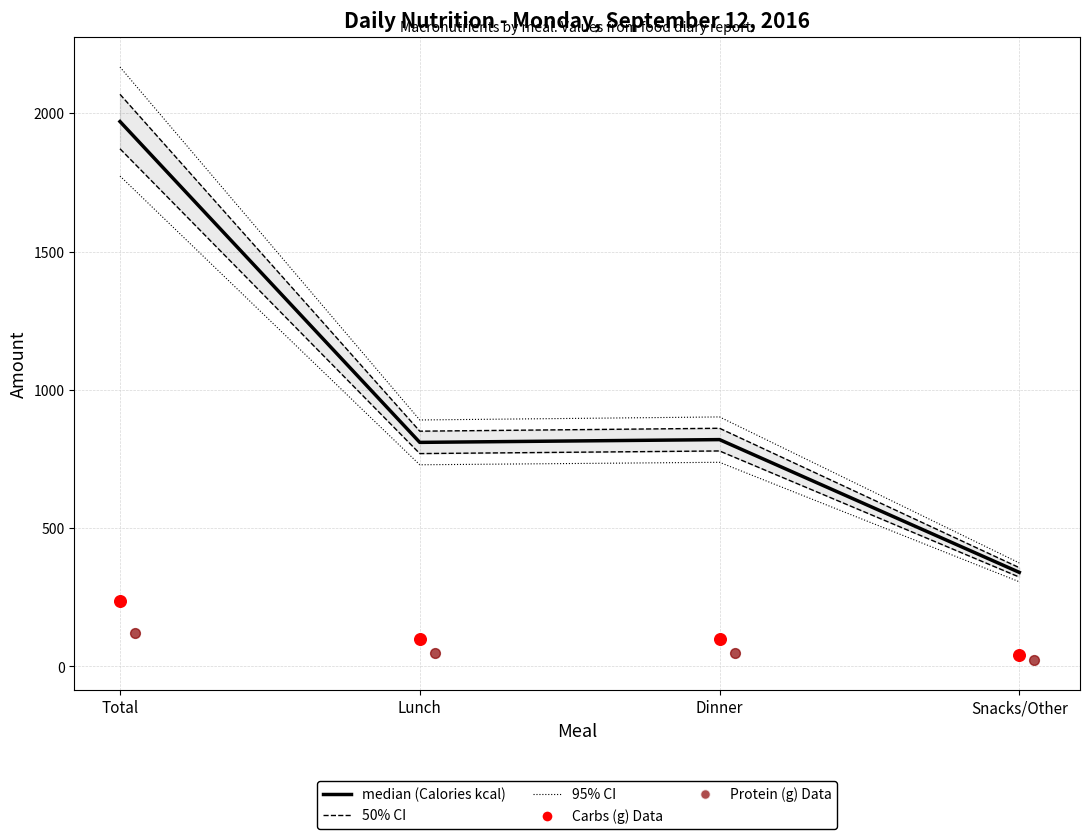

At how many categories does at least one series exceed 1784?

1